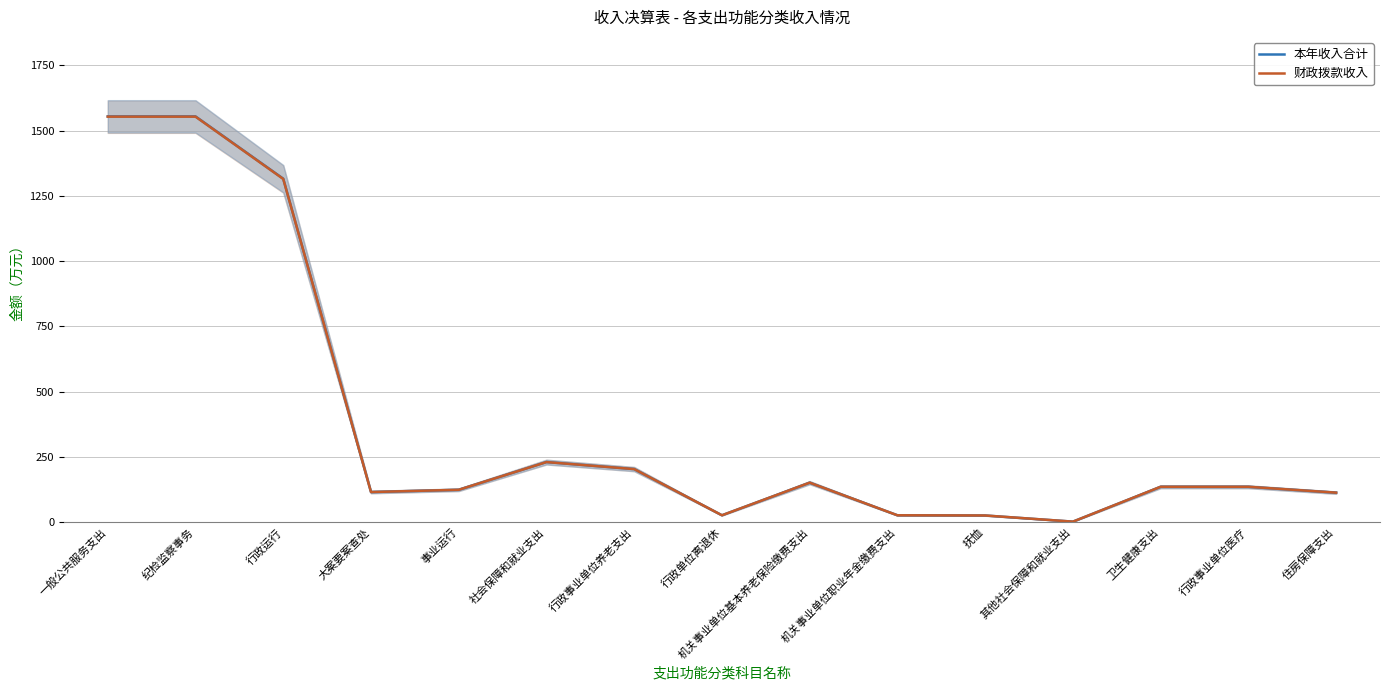

At which label is 财政拨款收入 closest to 777?

行政运行